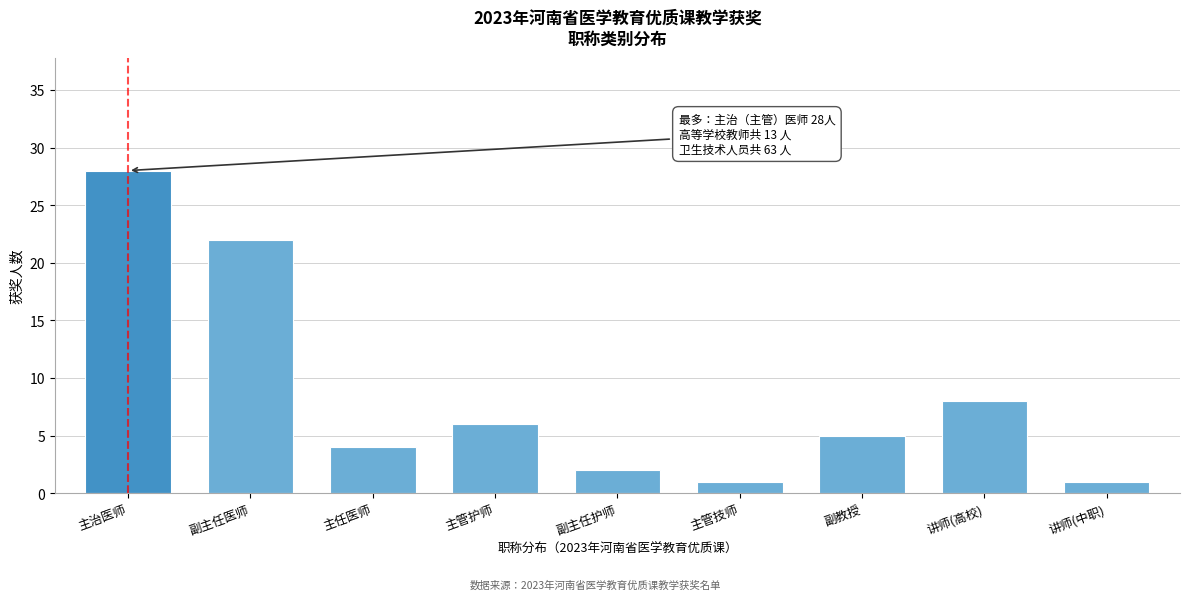

Reading right to left, transcribe all the data shown in this chart.

1	8	5	1	2	6	4	22	28